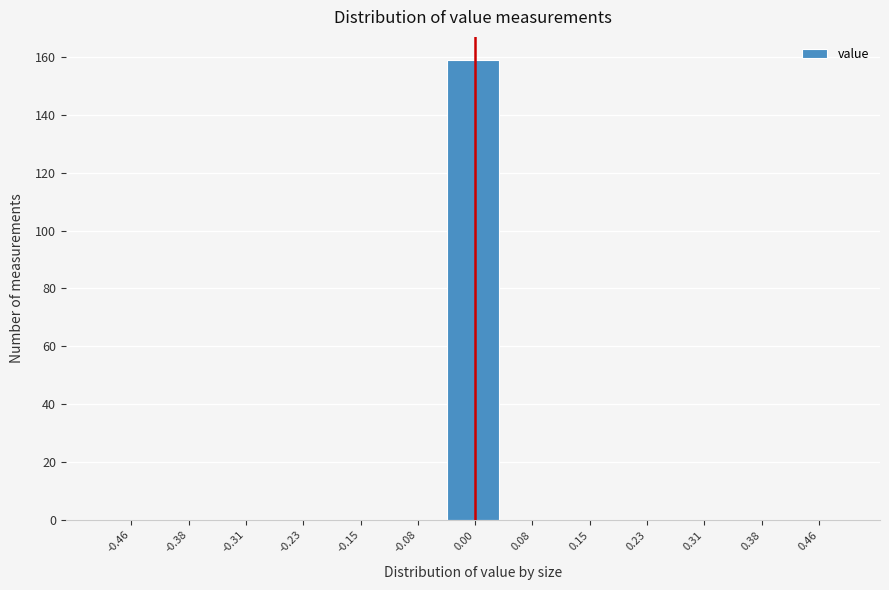

Which range on the x-axis has the tallest bar?

-0.04 to 0.04